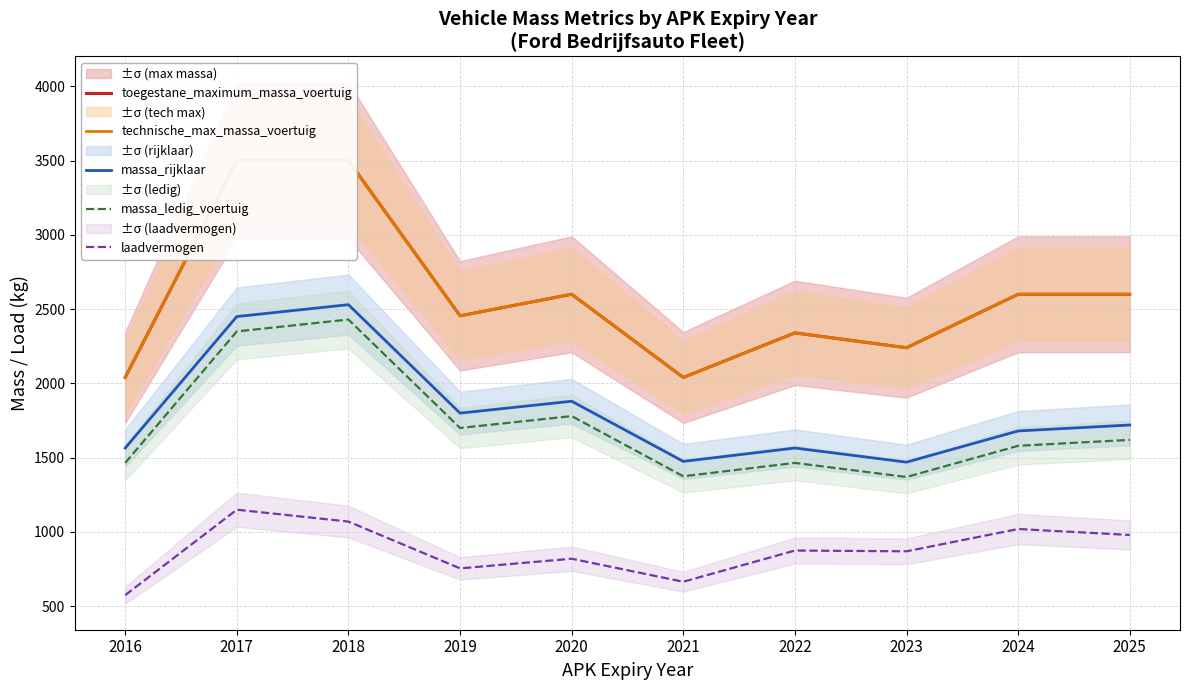

Where is massa_rijklaar nearest to the value 2000?

2020